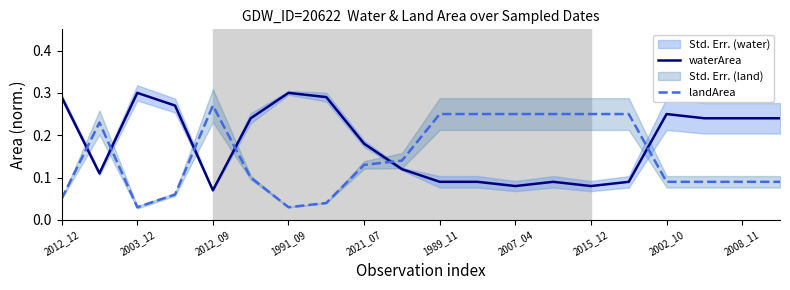

Is it true that waterArea equals 0.1 at 2008_11?

False